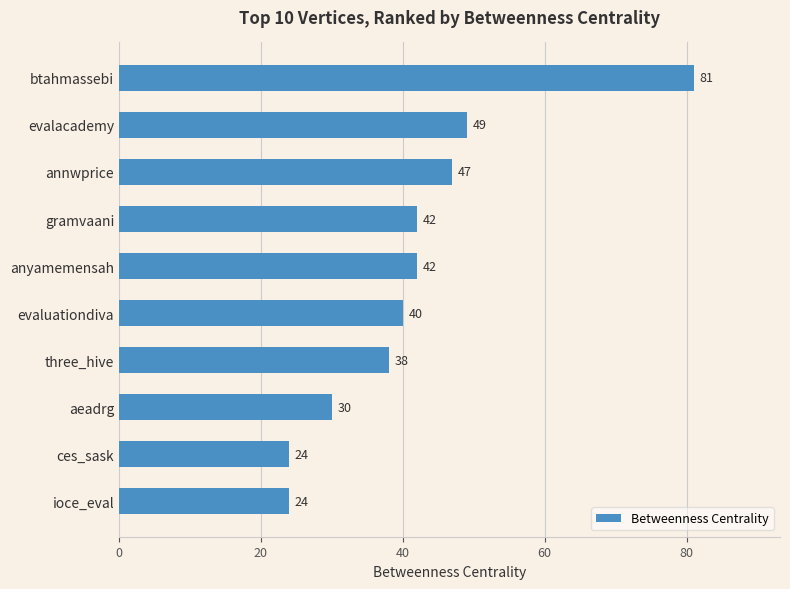

Which has a higher value, evalacademy or annwprice?

evalacademy